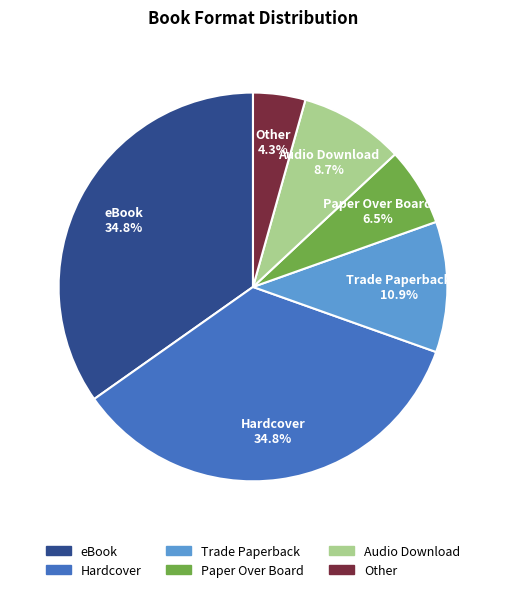

To the nearest percent, what percentage of the pie is Audio Download?

9%